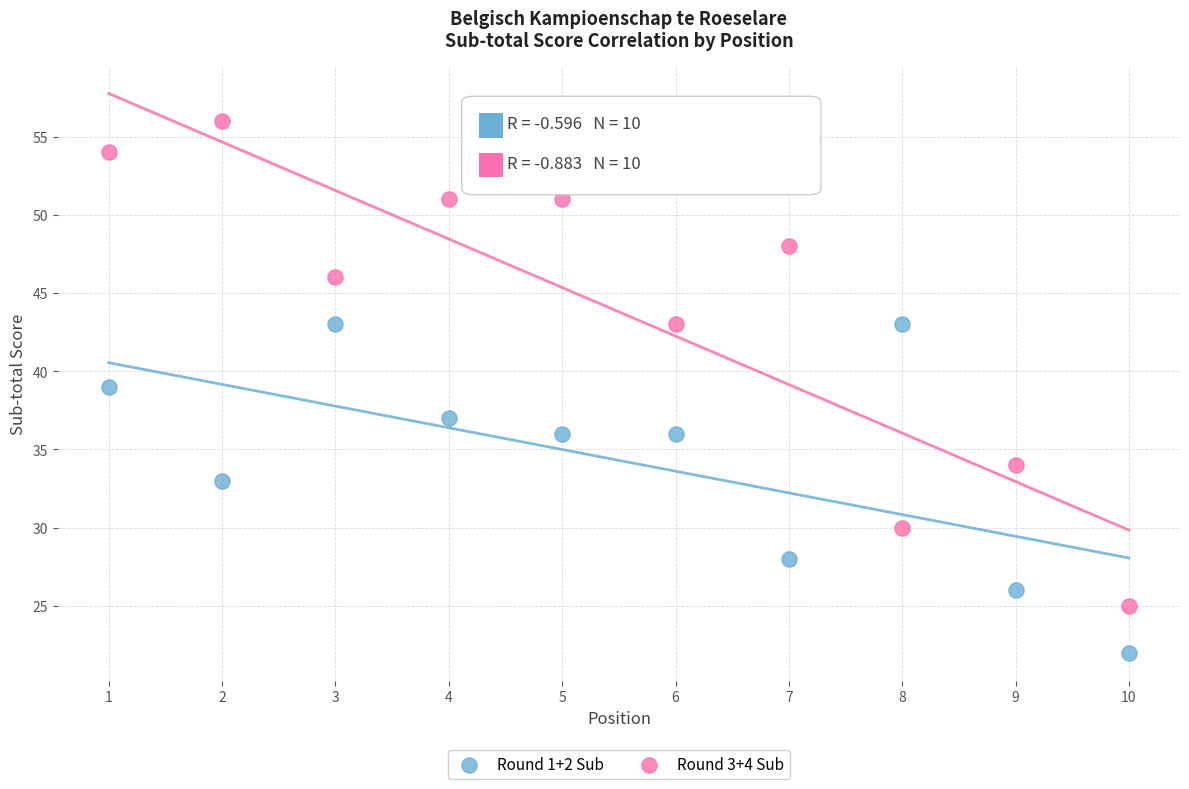

Which series reaches the minimum Y coordinate?

Round 1+2 Sub